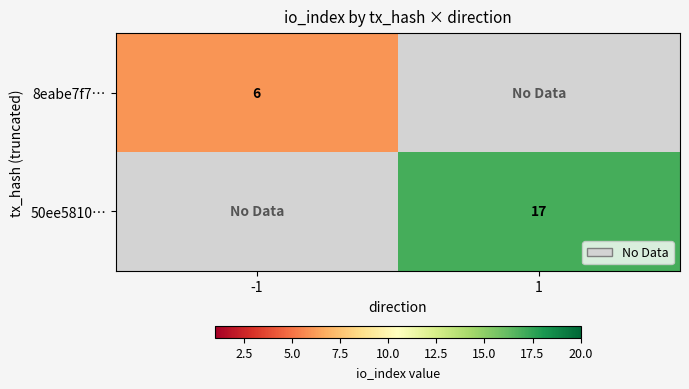

True or false: 50ee5810… has a value of 3.8 at 1.

False